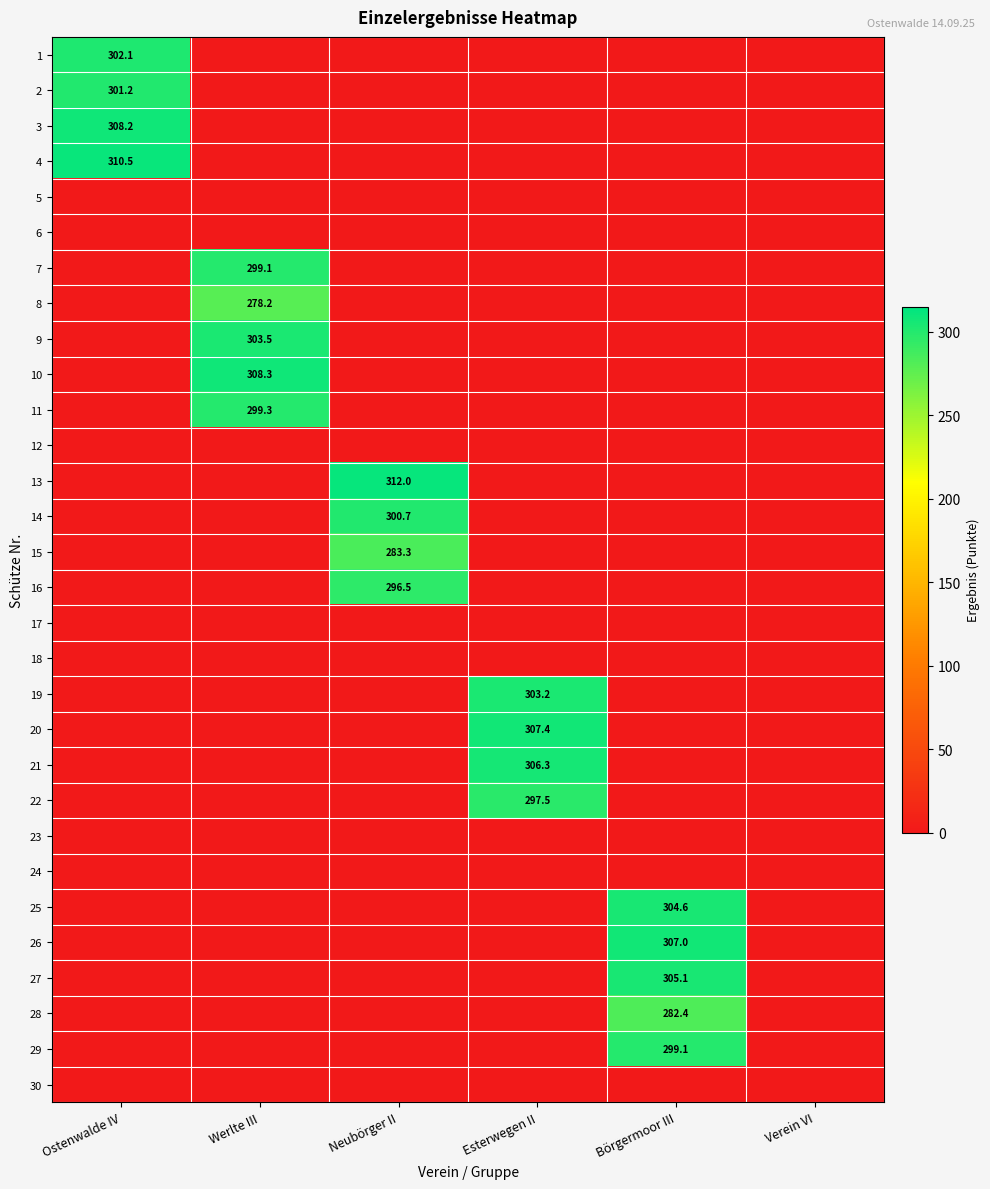

At which category is the sum across all series the highest?

Börgermoor III